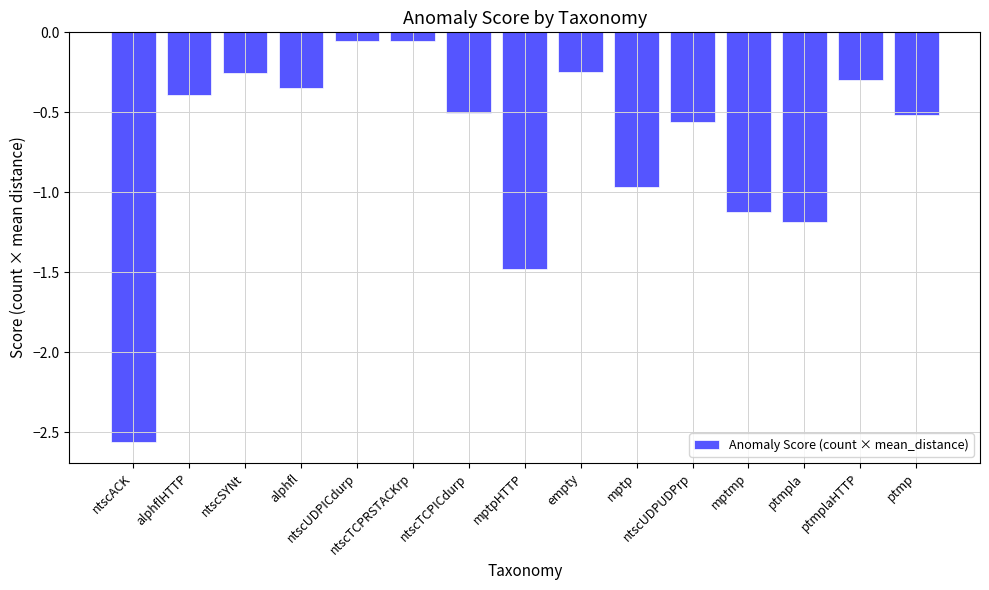

What is the sum of all values?

-10.5